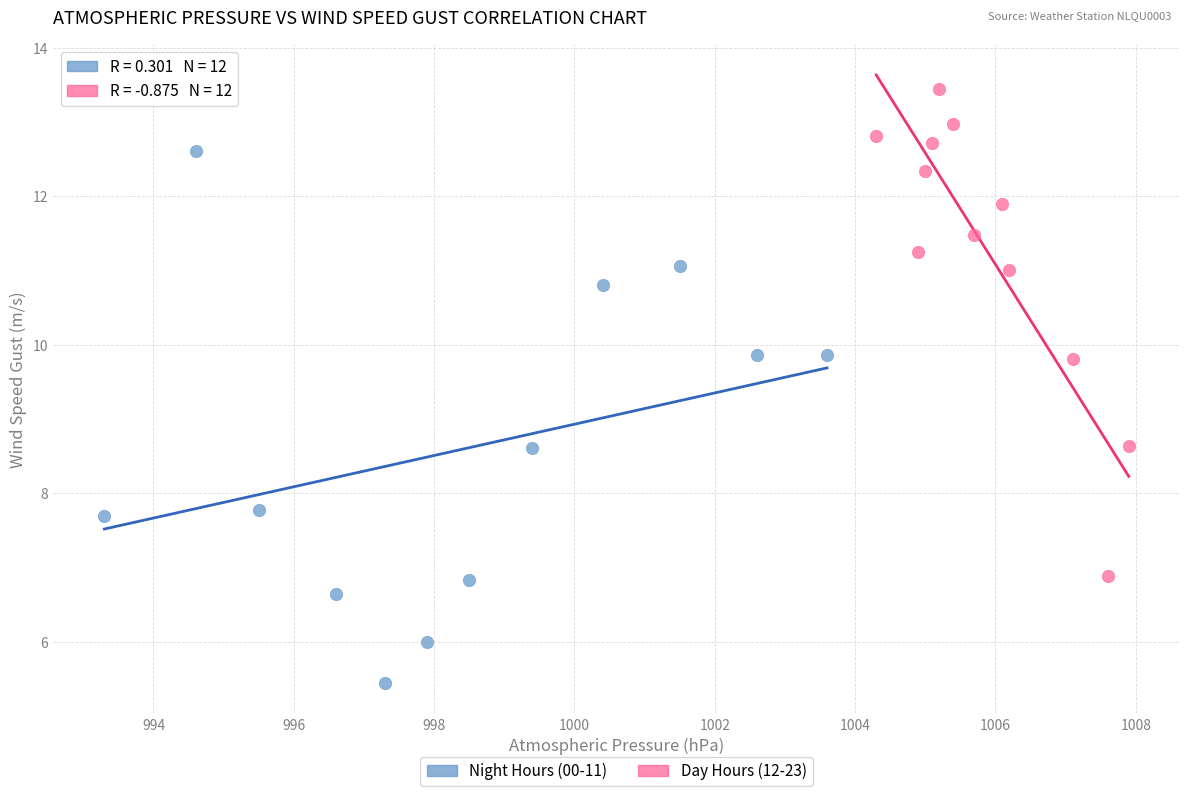

Which series has the widest spread of Y values?

Night Hours (00-11)